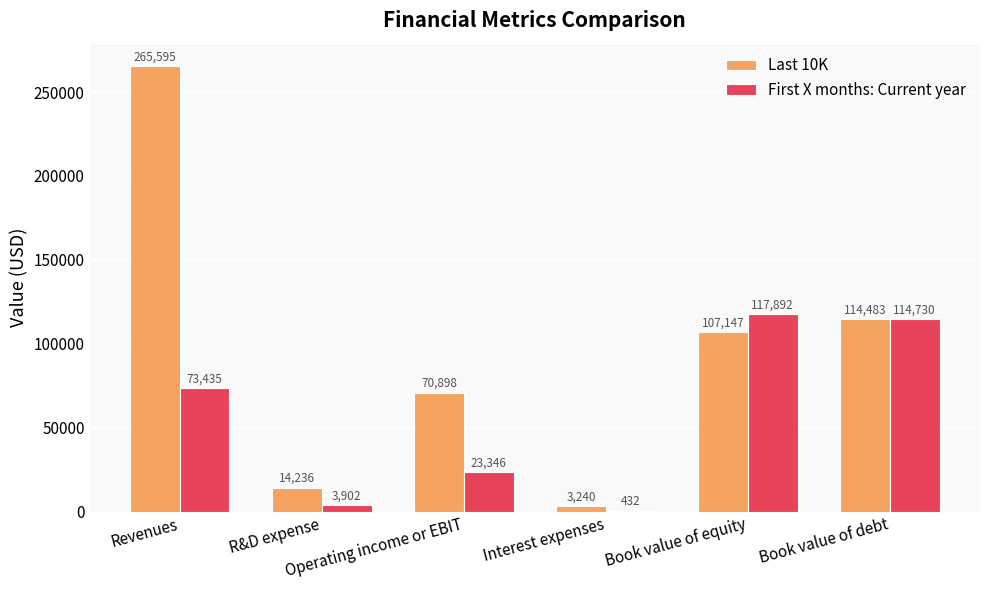

Read the Last 10K value at R&D expense, to the nearest 10.

14240